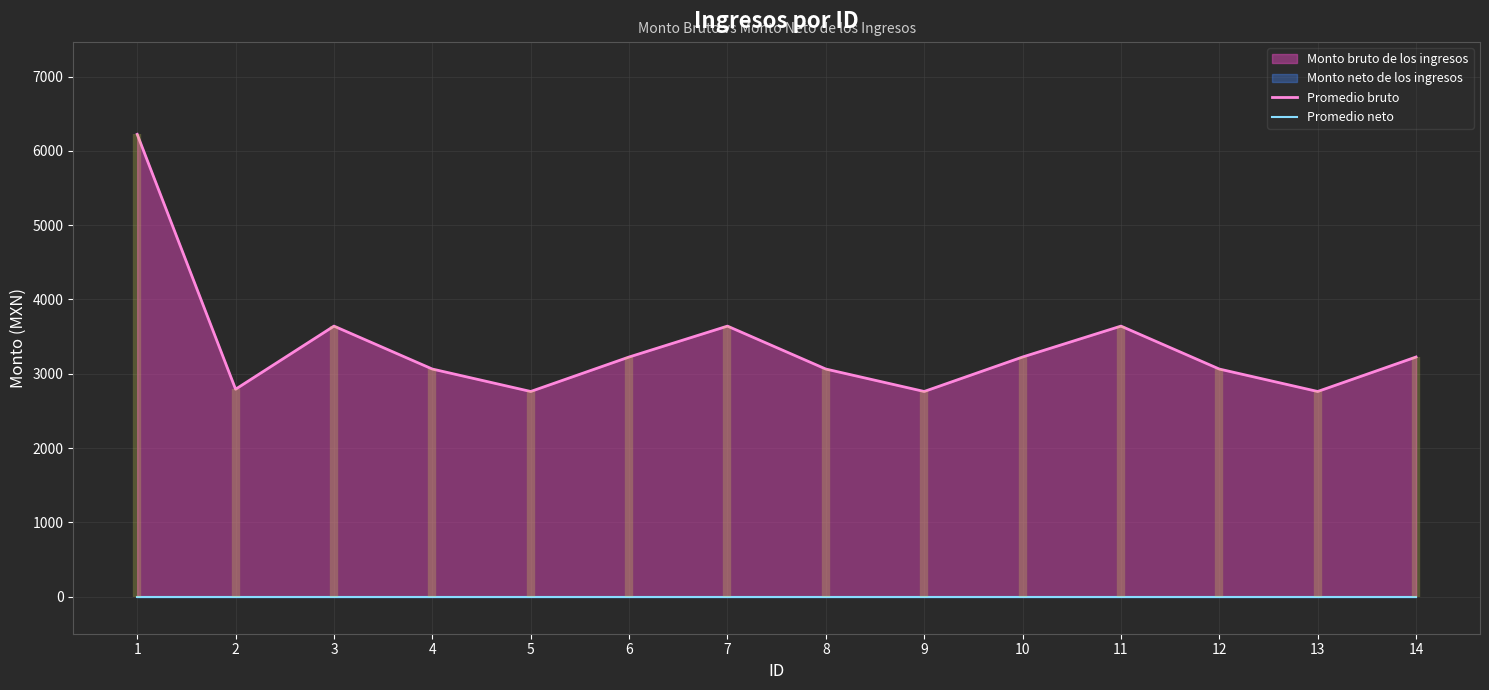

At which category does Promedio bruto reach its first local valley?

2